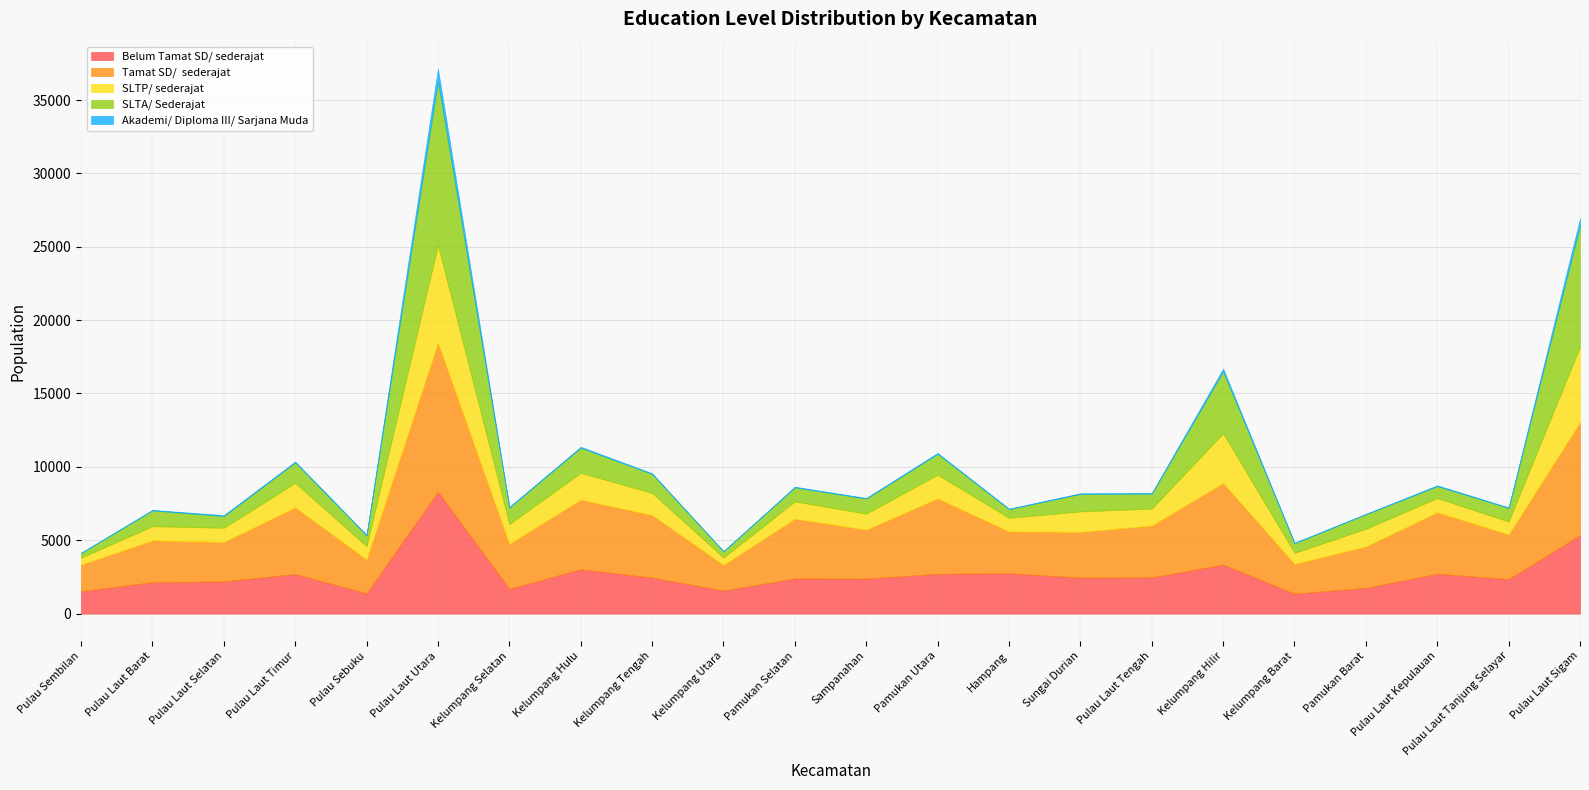

What is the difference between the maximum and minimum values in the SLTP/ sederajat series?

6164